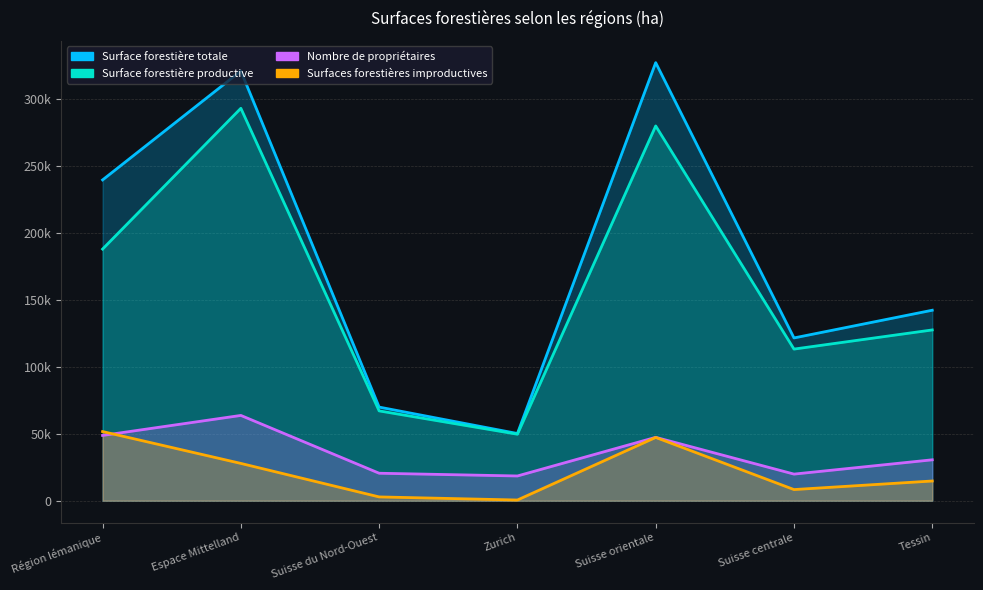

Which series has the widest spread of values?

Surface forestière totale